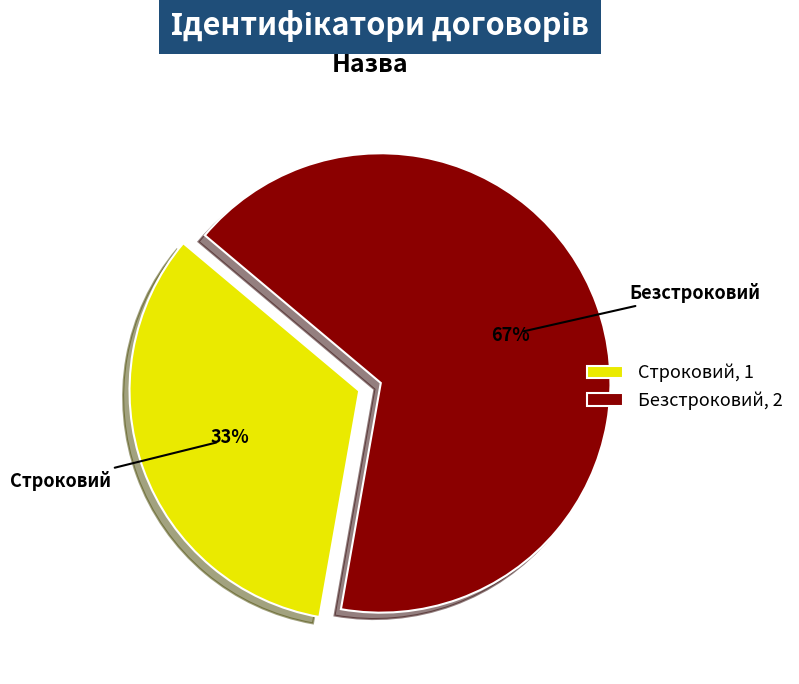

To the nearest percent, what portion does Безстроковий represent?

67%